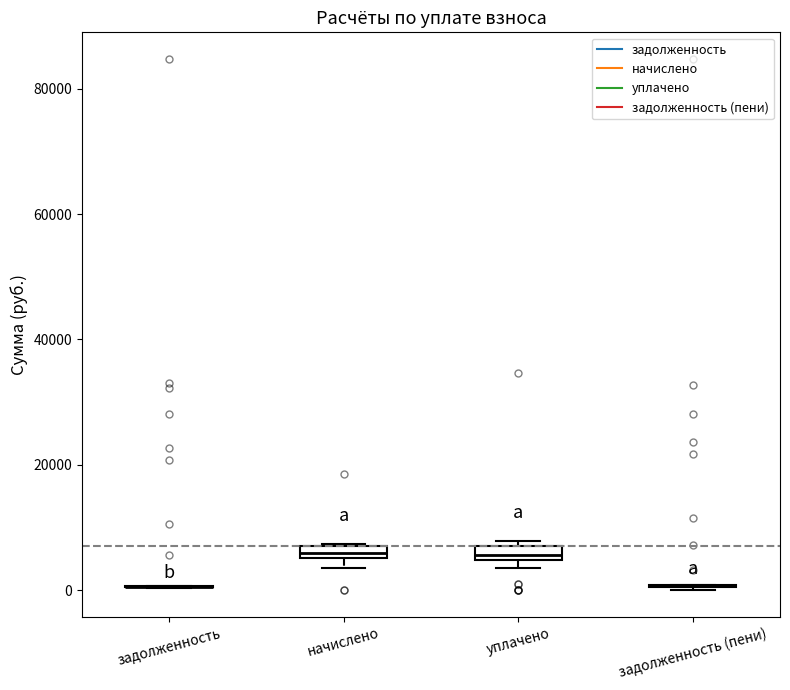

Where is the upper edge of the box for начислено on the y-axis? The values are not printed on the chart, so give them approximately, as read against the axis.

8000